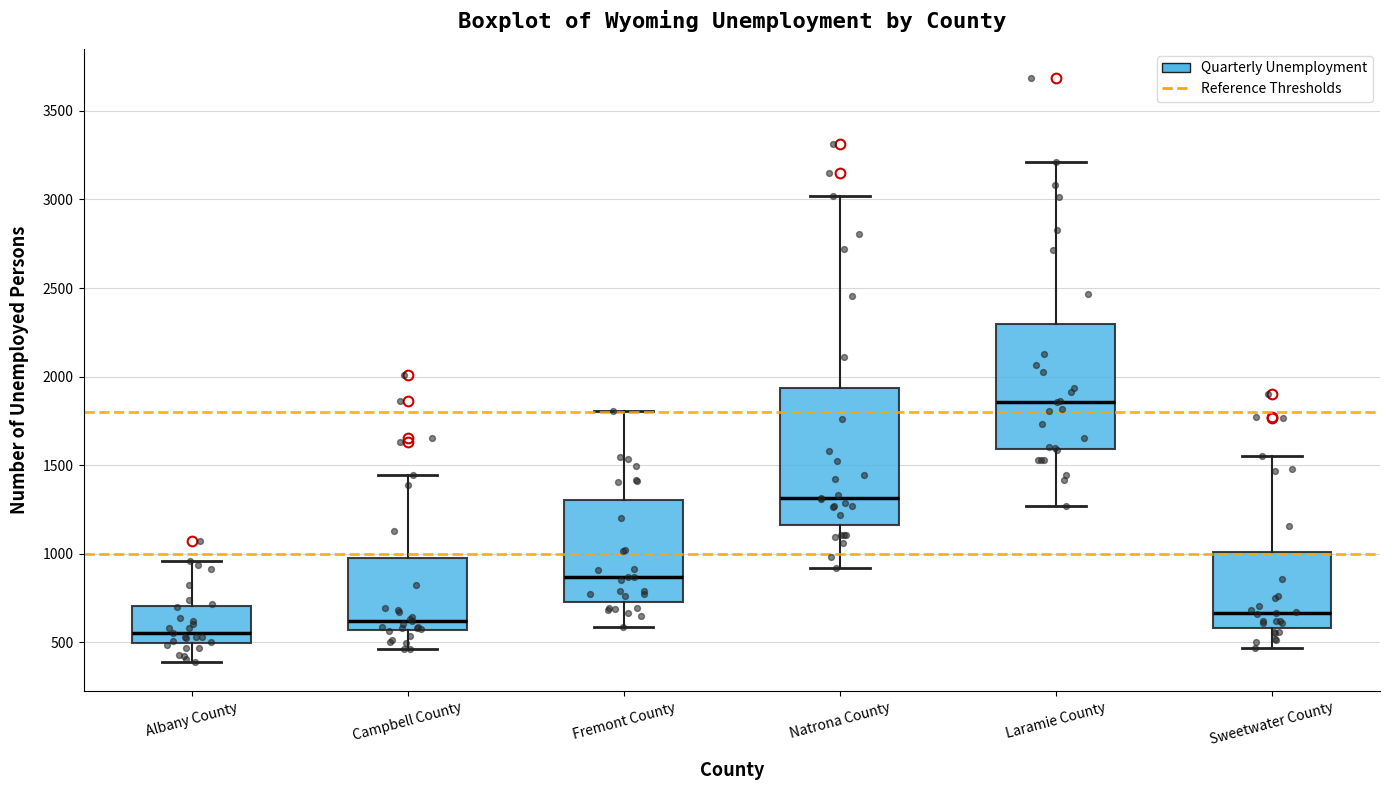

Comparing the boxes themselves (not the whiskers), which one is the tallest?

Natrona County